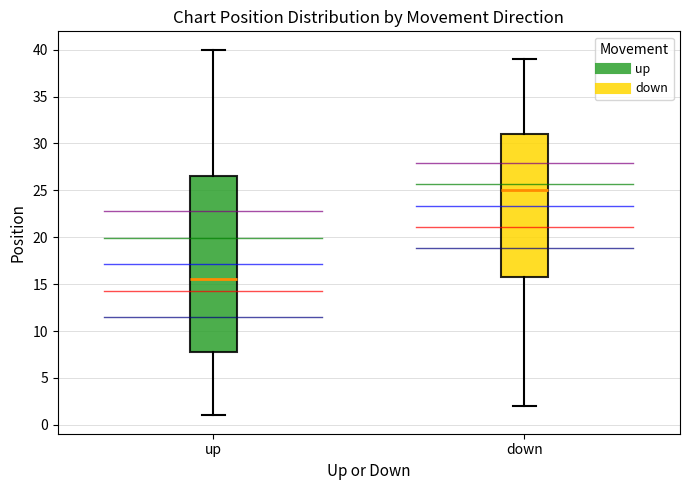

Where is the upper edge of the box for down on the y-axis? The values are not printed on the chart, so give them approximately, as read against the axis.

31.0